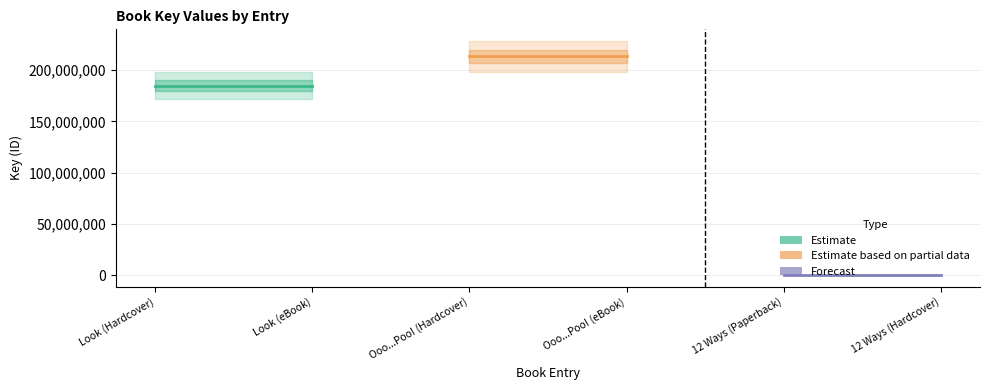

Which has a higher value, Look (eBook) or Look (Hardcover)?

Look (eBook)